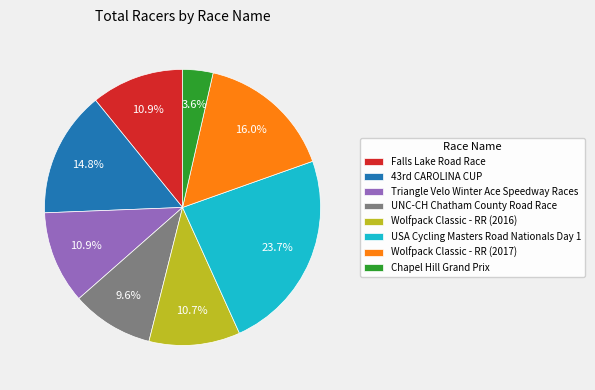

Count the number of slices in the pie.

8